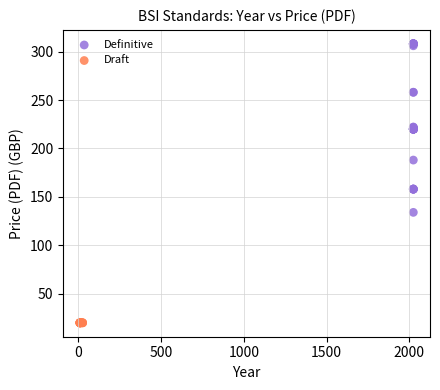

Which series reaches the minimum Y coordinate?

Draft